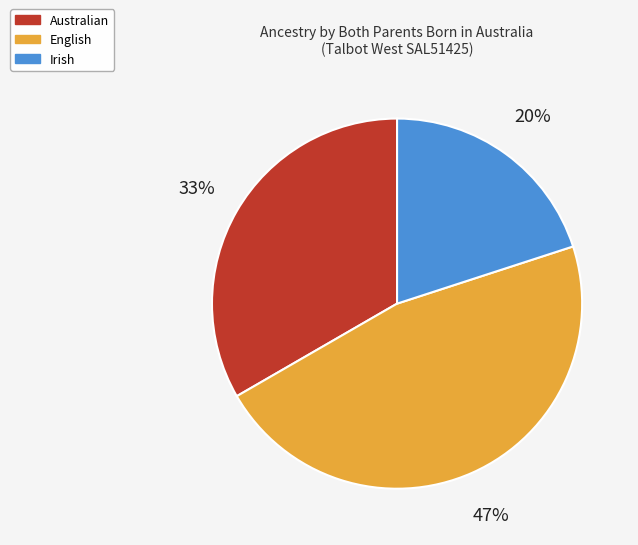

Which has a higher value, English or Australian?

English